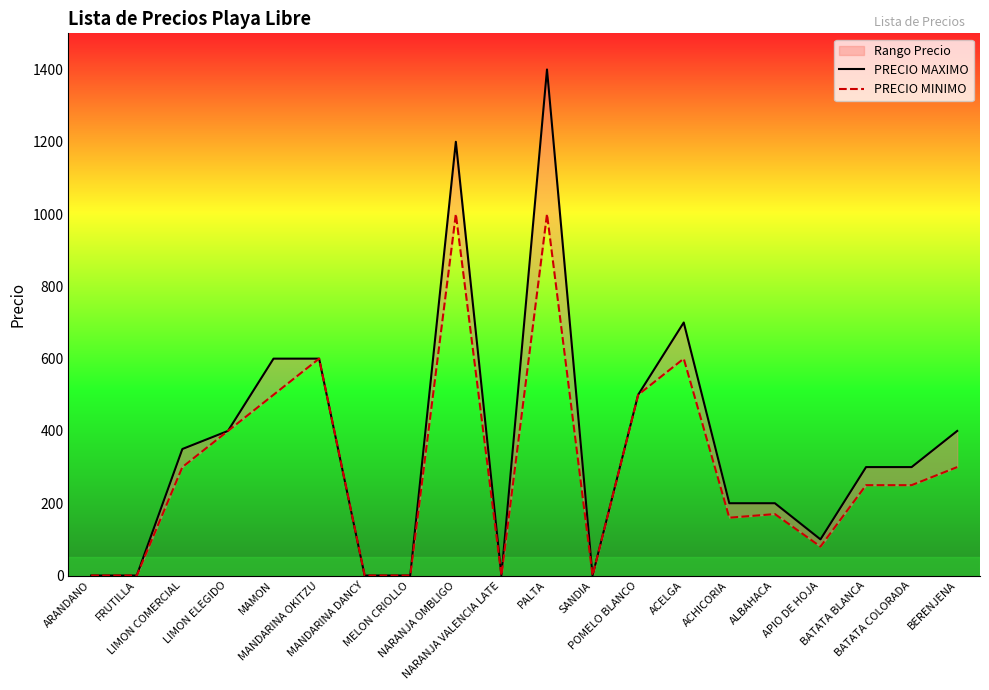

Between NARANJA VALENCIA LATE and MELON CRIOLLO, which is larger?

NARANJA VALENCIA LATE